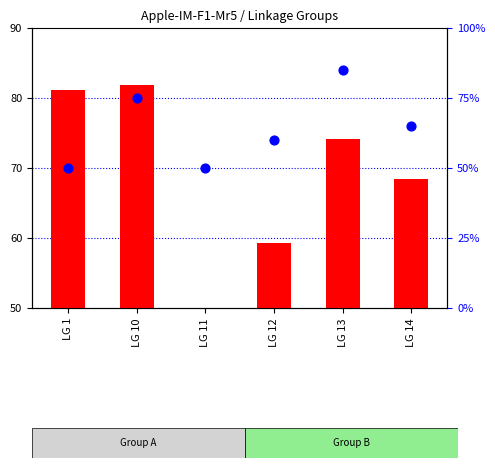

Is the value of marker count (percentile) at LG 12 greater than the value of max position (cM) at LG 12?

Yes